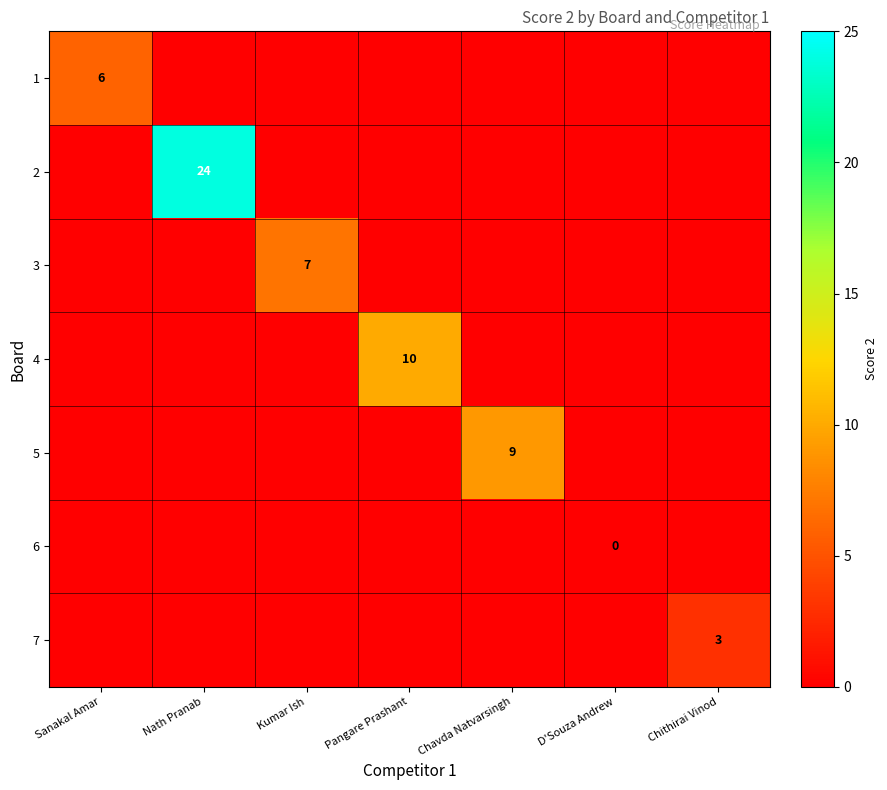

The 6 series shows 0 at Pangare Prashant. True or false?

True